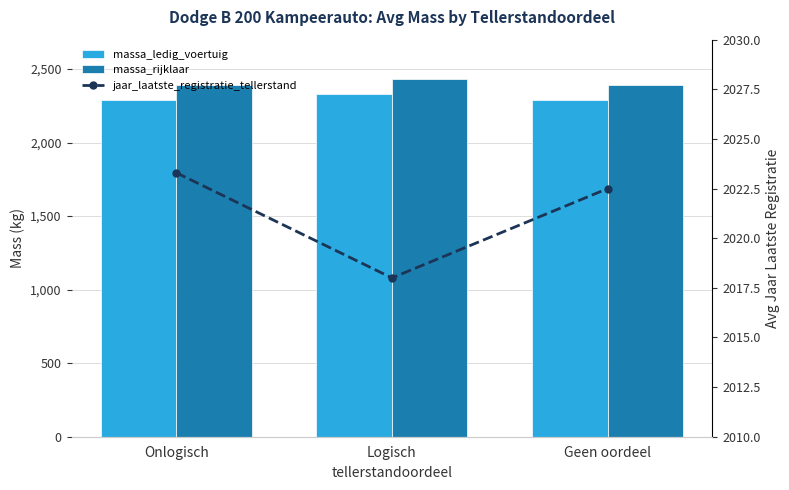

How many groups of bars are there?

3